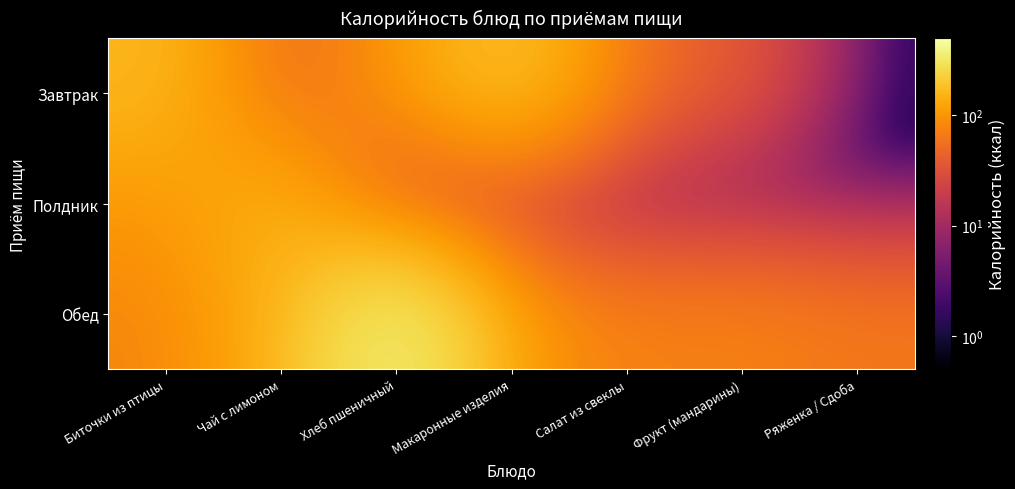

What is the maximum value shown in the chart?

394.0